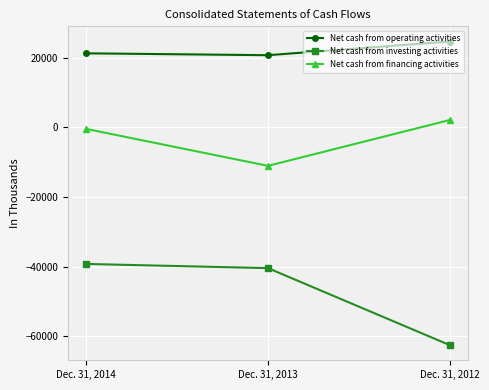

What is the value of the Net cash from investing activities point at the 3rd from the left?

-62468